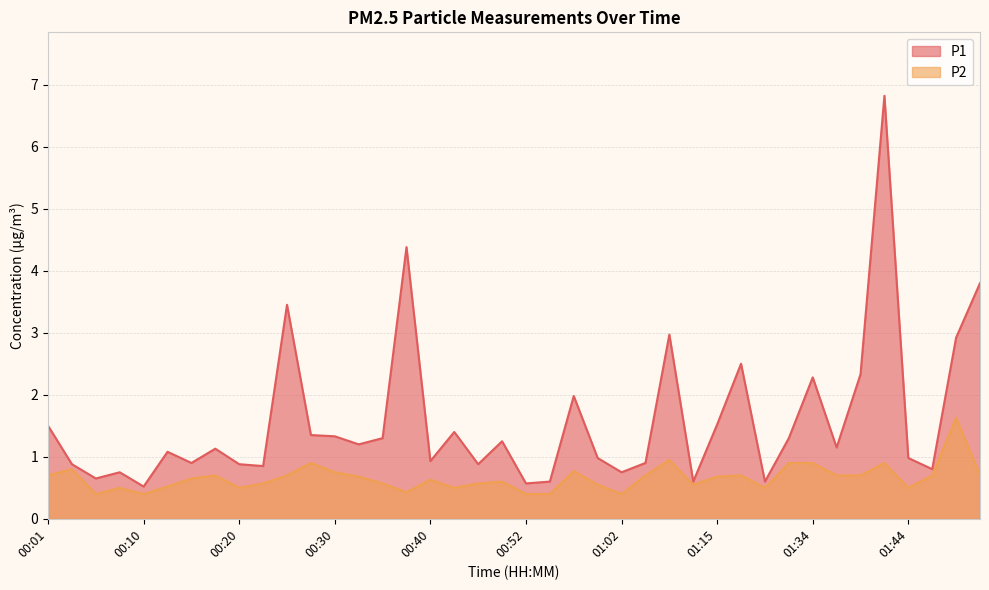

What is the sum of the P2 values at 00:47 and 00:57?

1.3